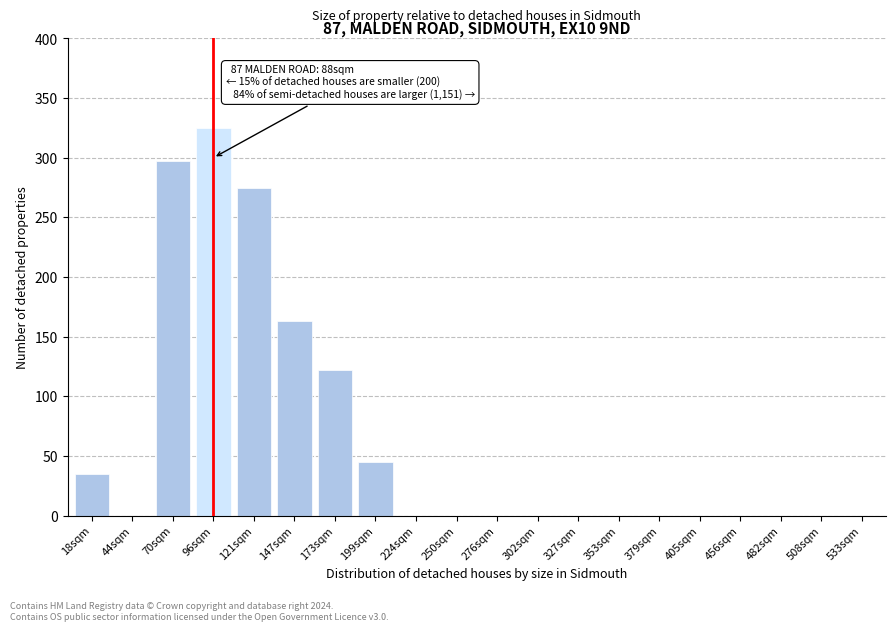

Reading left to right, extract all data points from this chart.

18sqm=35	44sqm=0	70sqm=297	96sqm=325	121sqm=275	147sqm=163	173sqm=122	199sqm=45	224sqm=0	250sqm=0	276sqm=0	302sqm=0	327sqm=0	353sqm=0	379sqm=0	405sqm=0	456sqm=0	482sqm=0	508sqm=0	533sqm=0